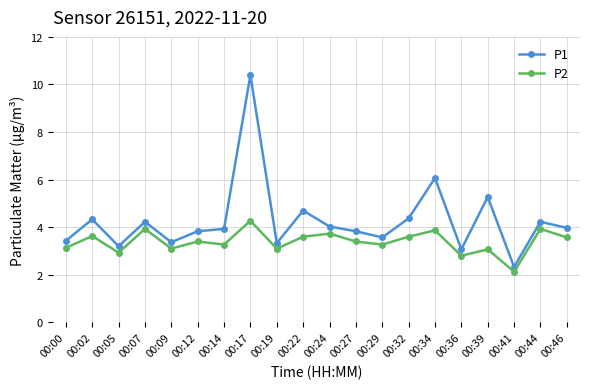

What is the difference between the P2 values at 00:44 and 00:32?

0.3